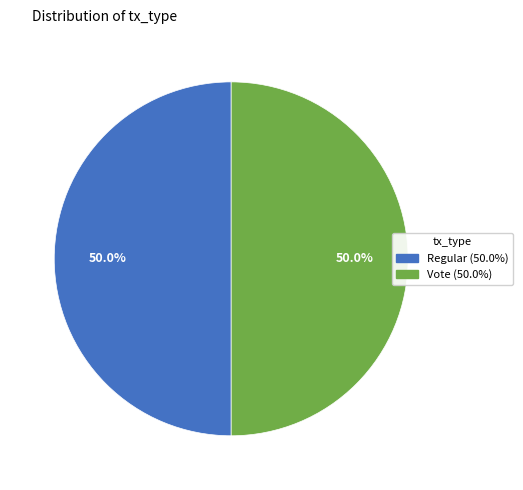

Approximately how many times larger is the value at Vote compared to Regular?

1.0